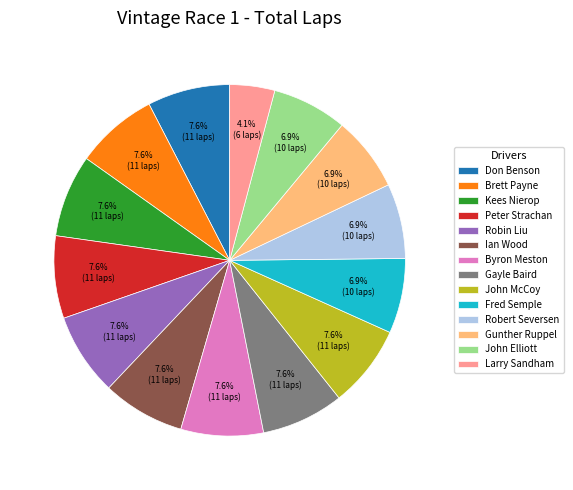

Is the sum of Gunther Ruppel and Fred Semple greater than half?

No